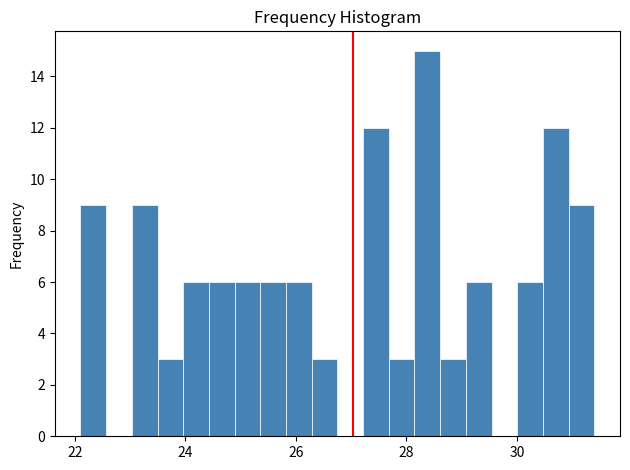

Read against the x-axis, roughly where is the centre of the tallest bar?

28.4